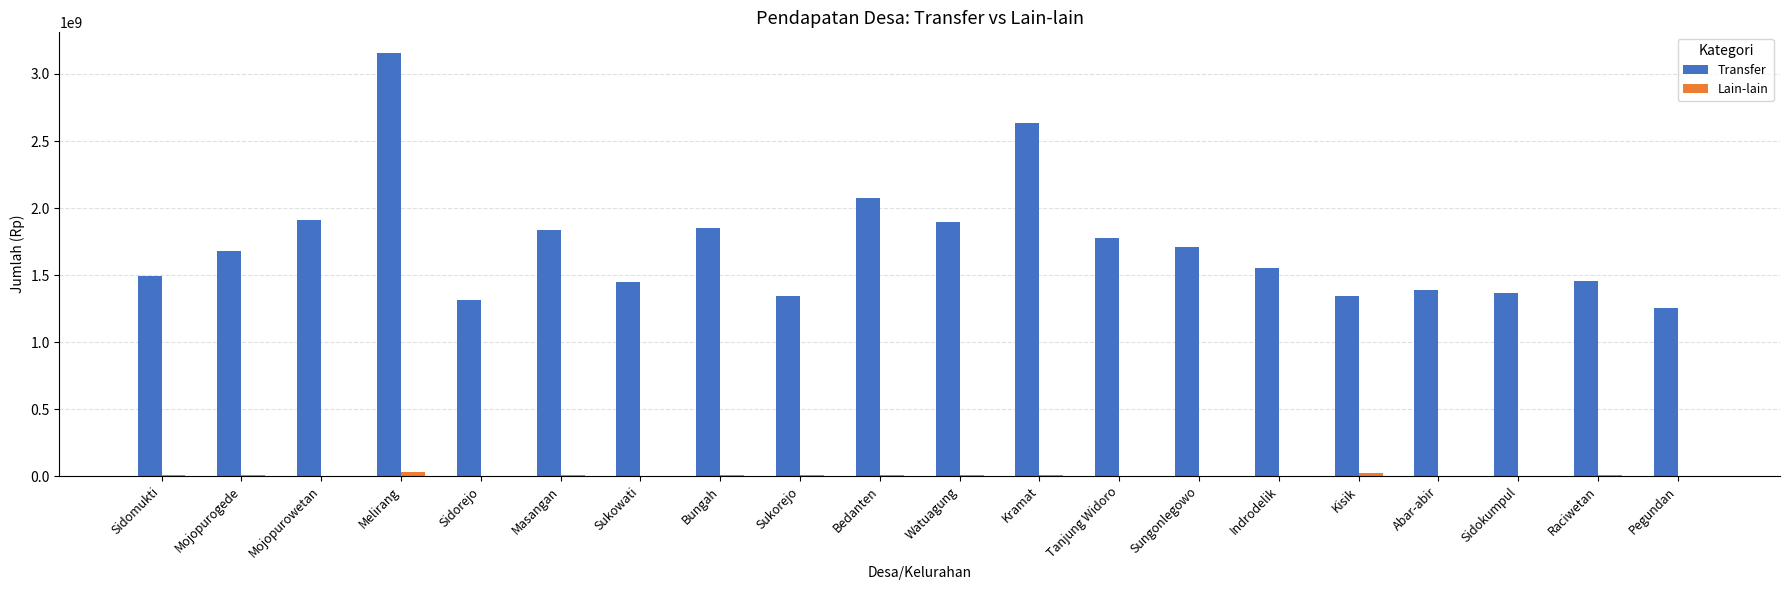

The Transfer series shows 1682249050 at Mojopurogede. True or false?

True